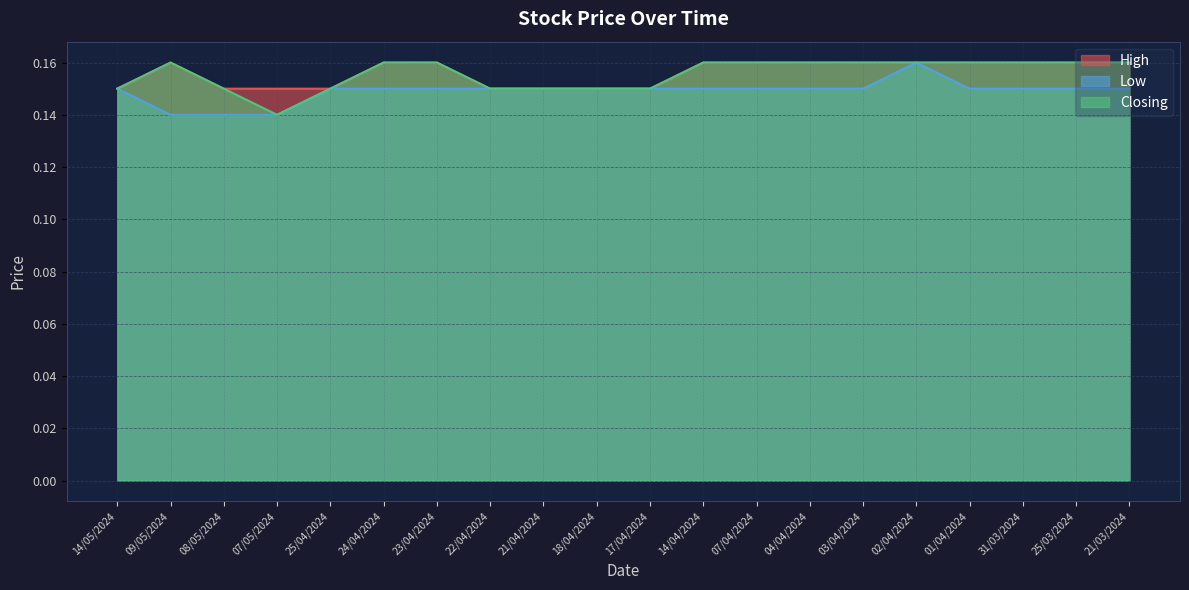

True or false: Low has more than 0 points higher than both neighbors.

True